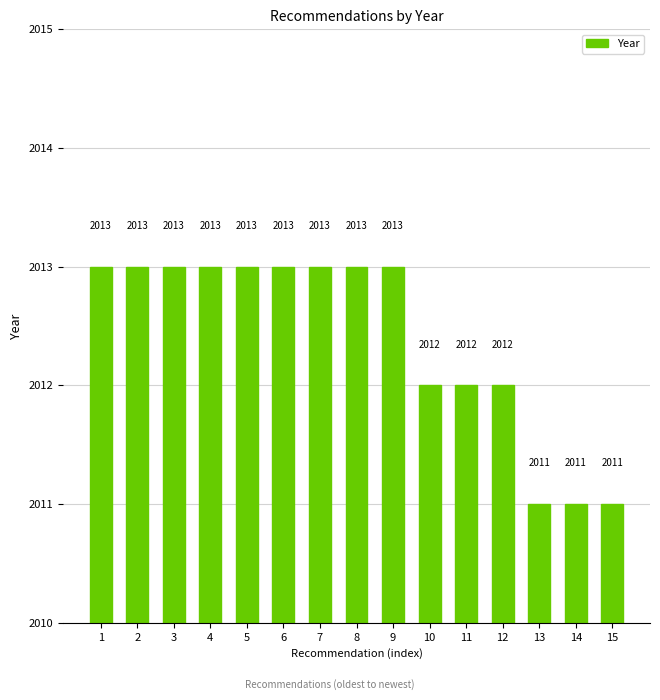

How many distinct data groups are displayed?

1